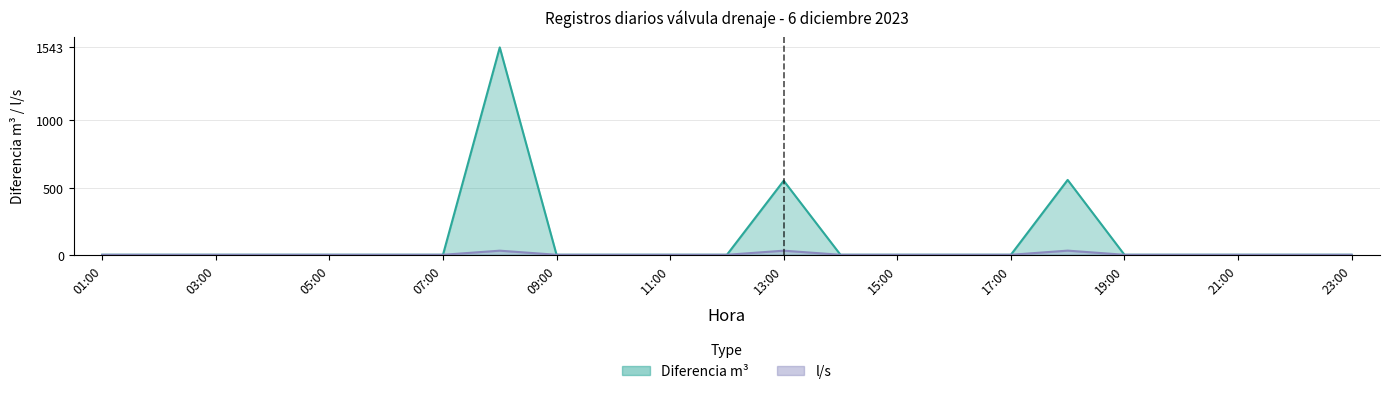

Count the number of data series in this chart.

2